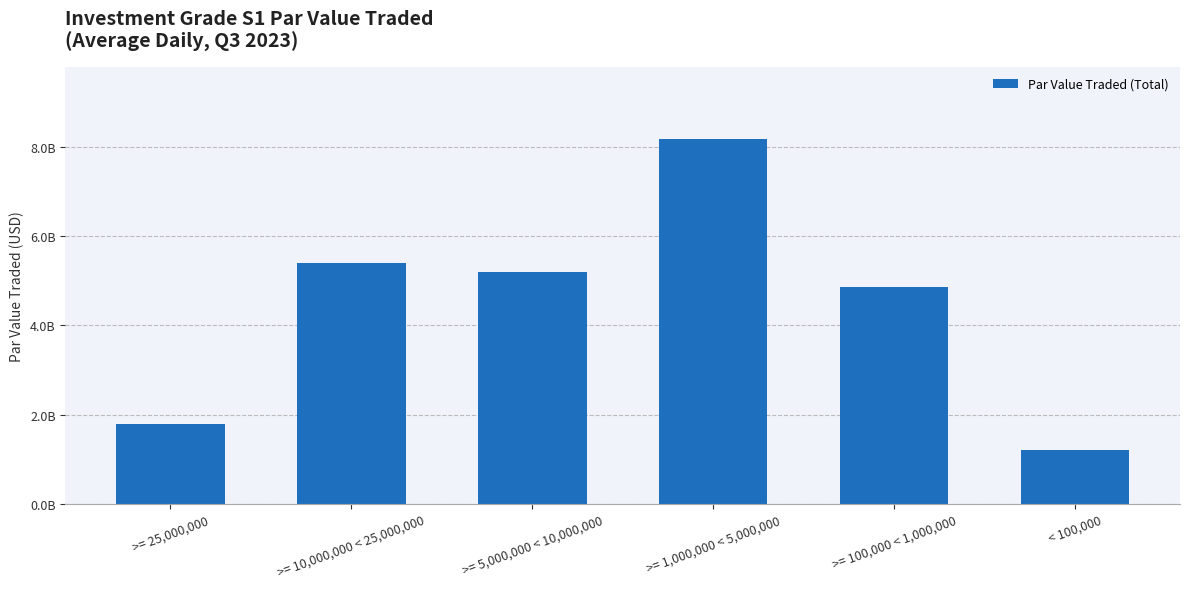

Reading right to left, what are all the values shown in this chart?

1216450567.3	4850511461.8	8164697414.7	5201986096.3	5397225291.8	1787219949.6